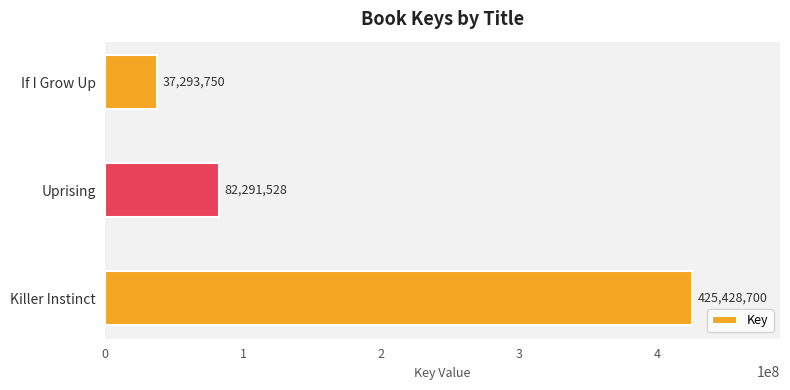

Does the chart contain any negative values?

No